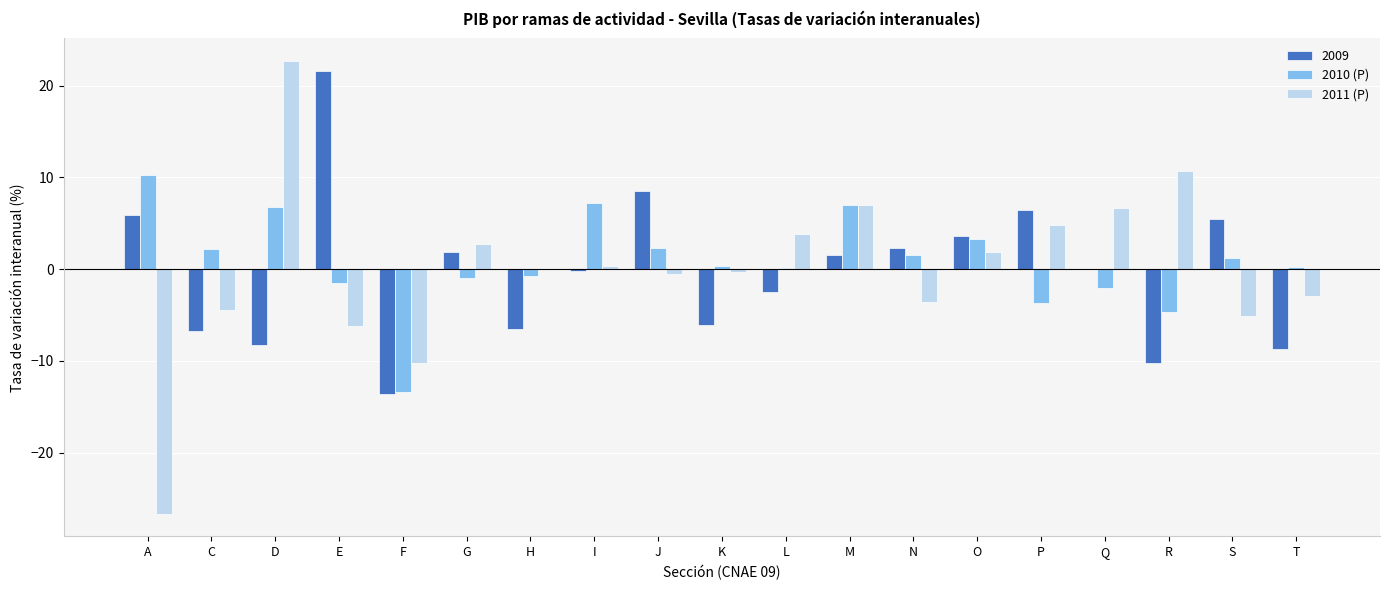

What is the maximum value for 2010 (P)?

10.2